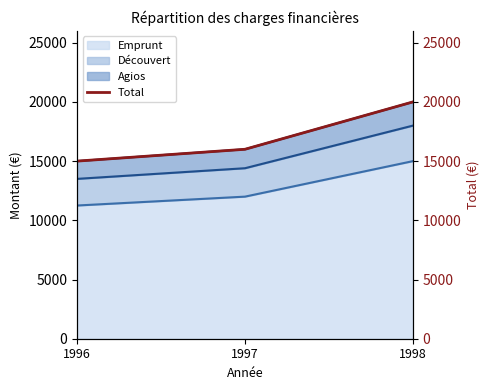

Which category has the highest value in the Emprunt series?

1998